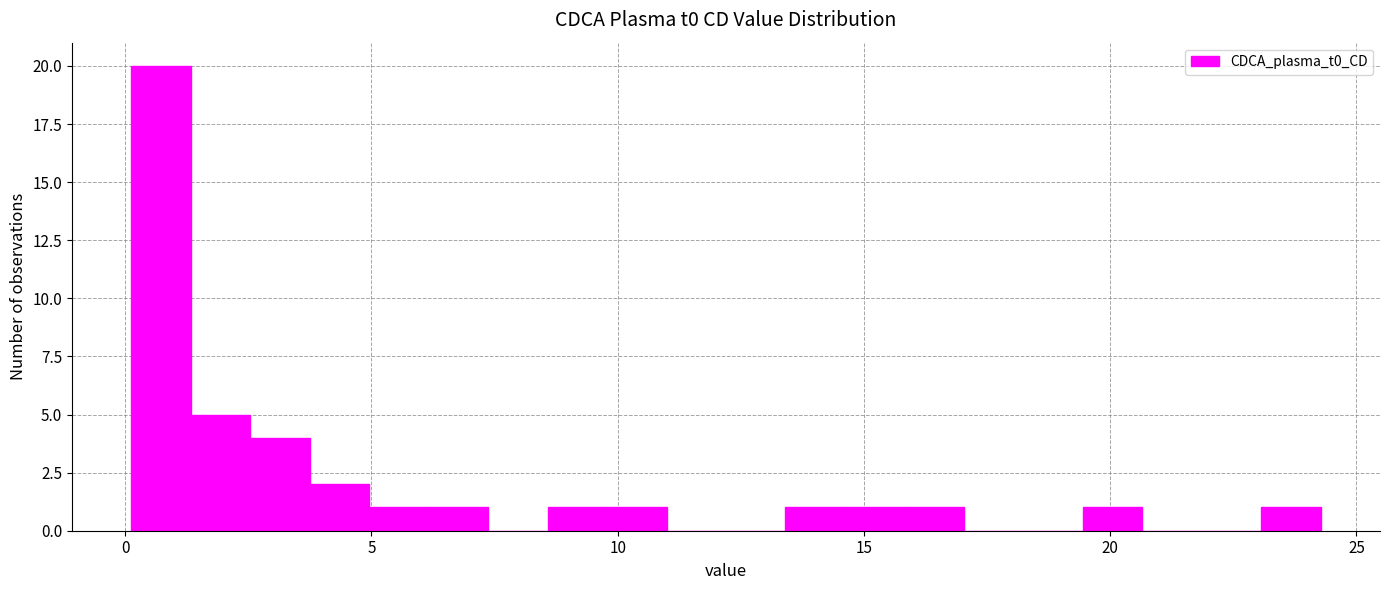

Around what value on the x-axis is the tallest bar? Give the approximate position of its centre, as read against the axis.

0.5